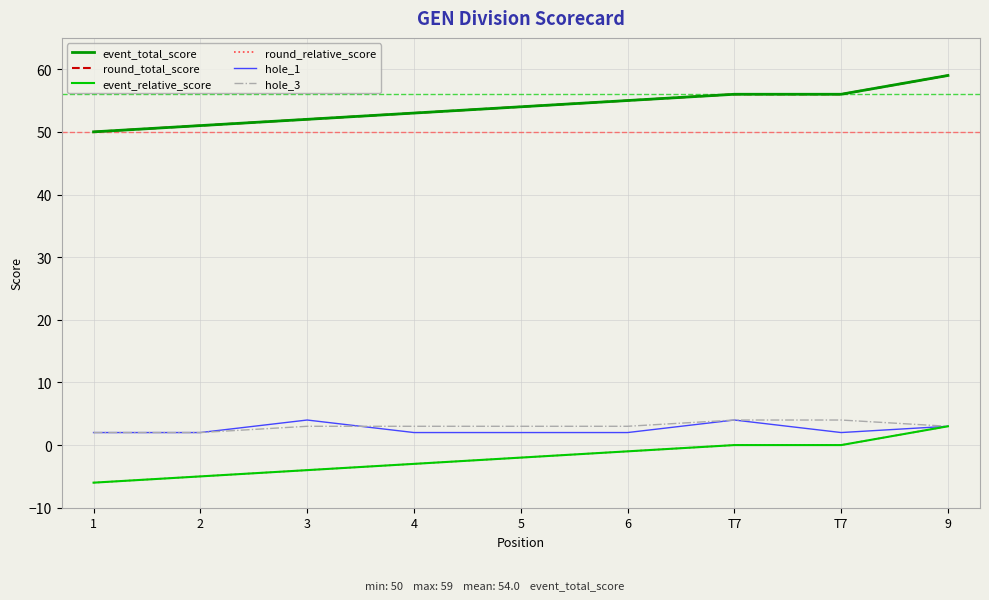

Rank the categories by round_relative_score value from highest to lowest.

9, T7, T7, 6, 5, 4, 3, 2, 1